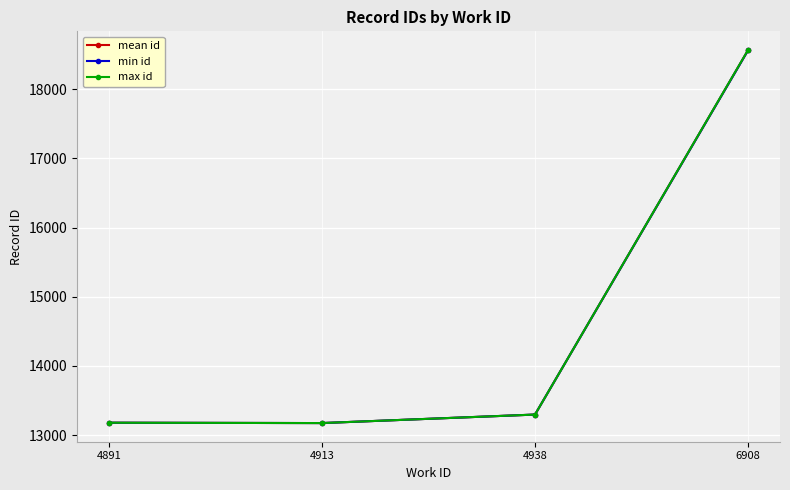

What is the maximum value shown in the chart?

18568